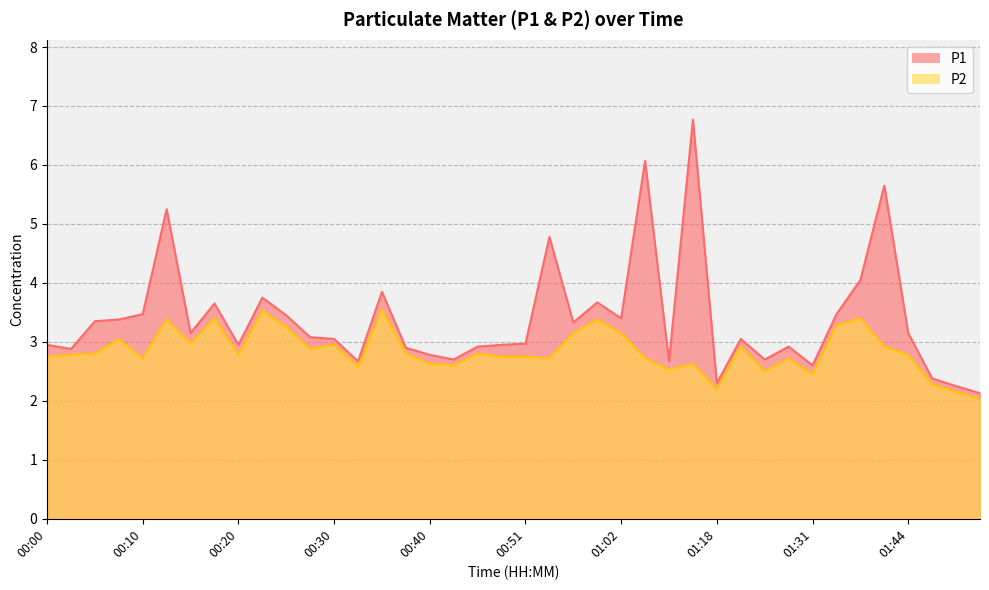

What is the smallest value displayed?

2.0